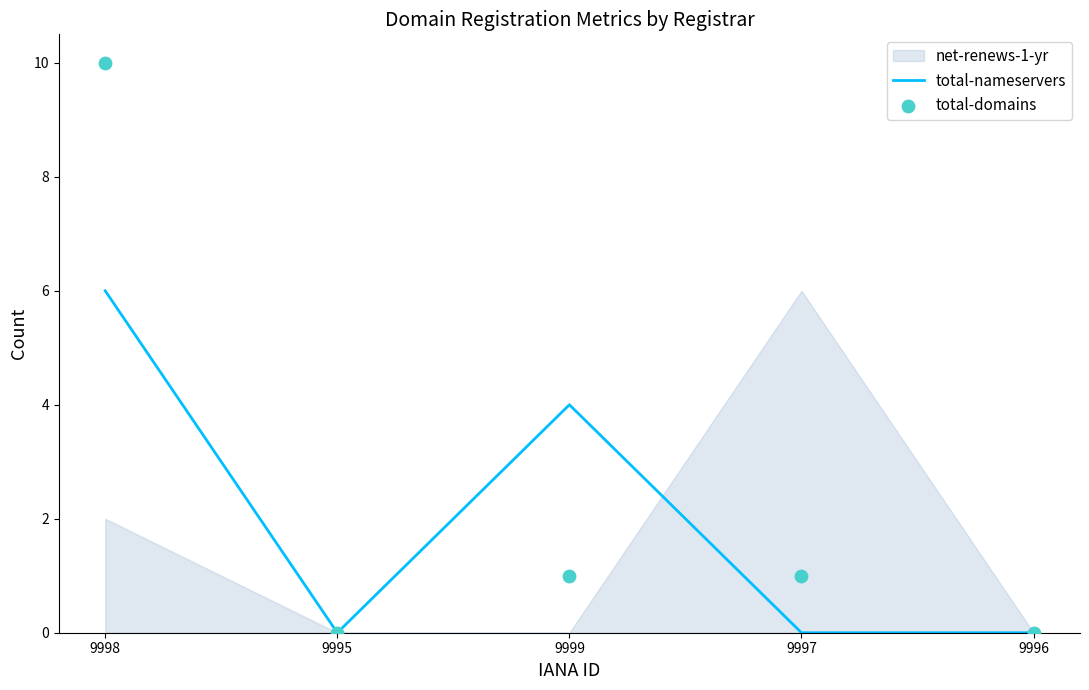

Is the value of total-domains at 9998 greater than the value of total-nameservers at 9995?

Yes